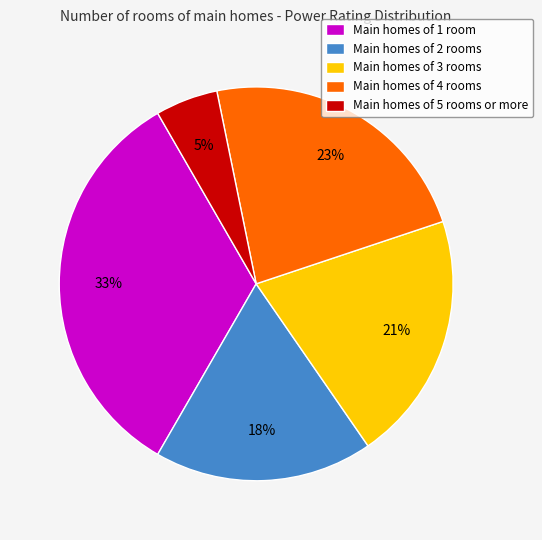

To the nearest percent, what percentage of the pie is Main homes of 1 room?

33%